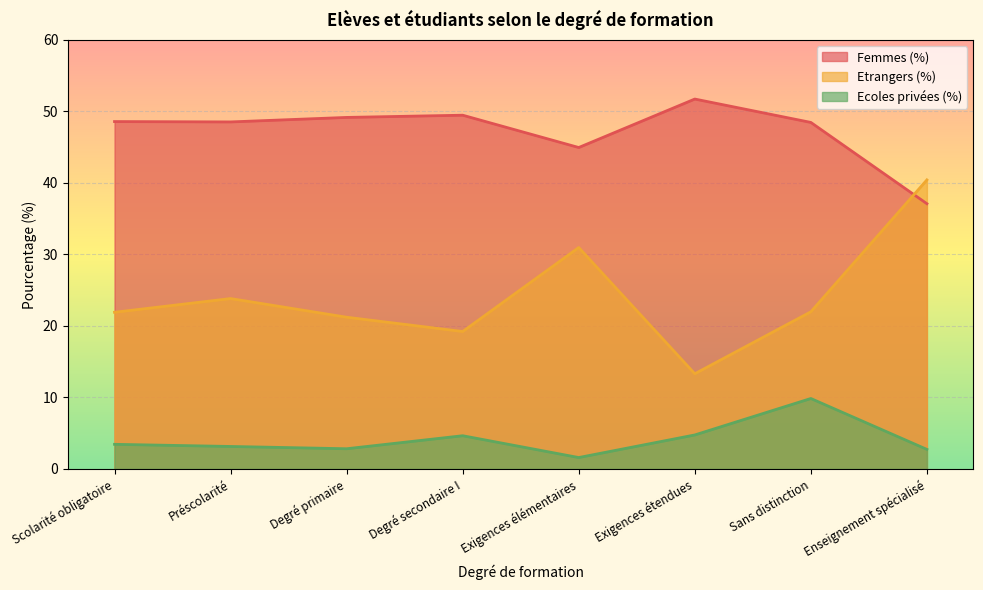

What is the difference between the maximum and minimum values in the Femmes (%) series?

14.6